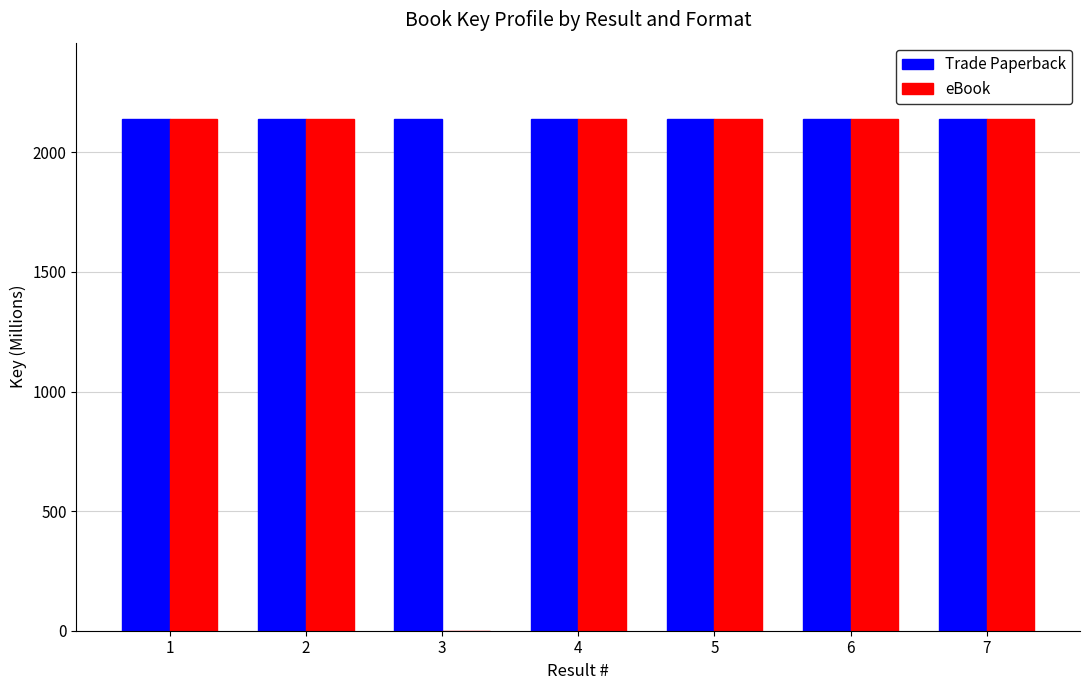

Which series changed the most between 3 and 5?

eBook